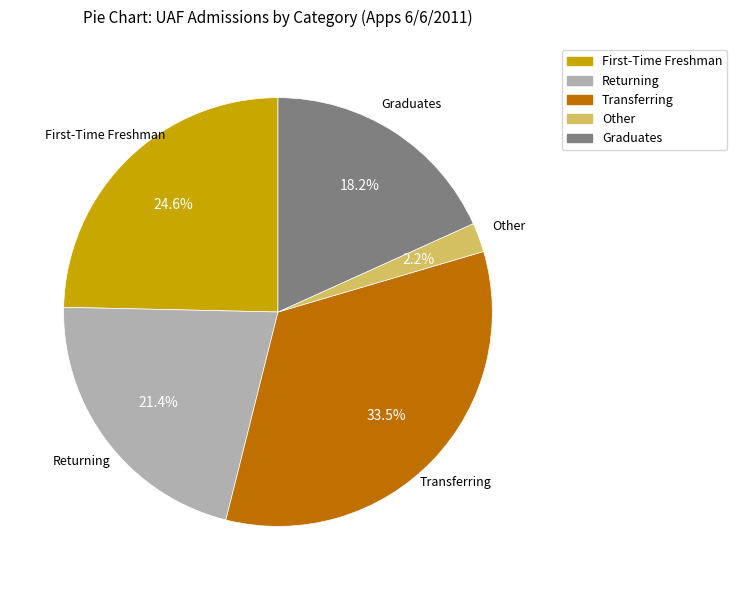

Count the number of slices in the pie.

5